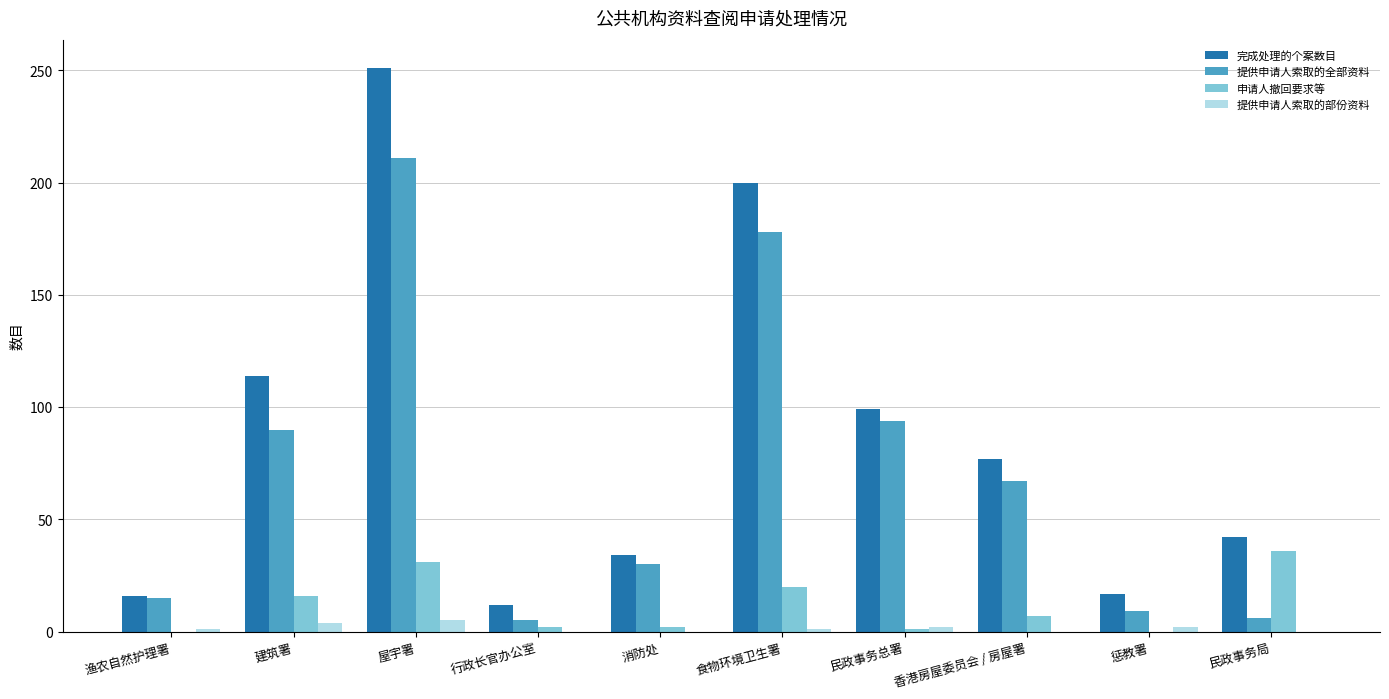

Which series has the largest total across all categories?

完成处理的个案数目